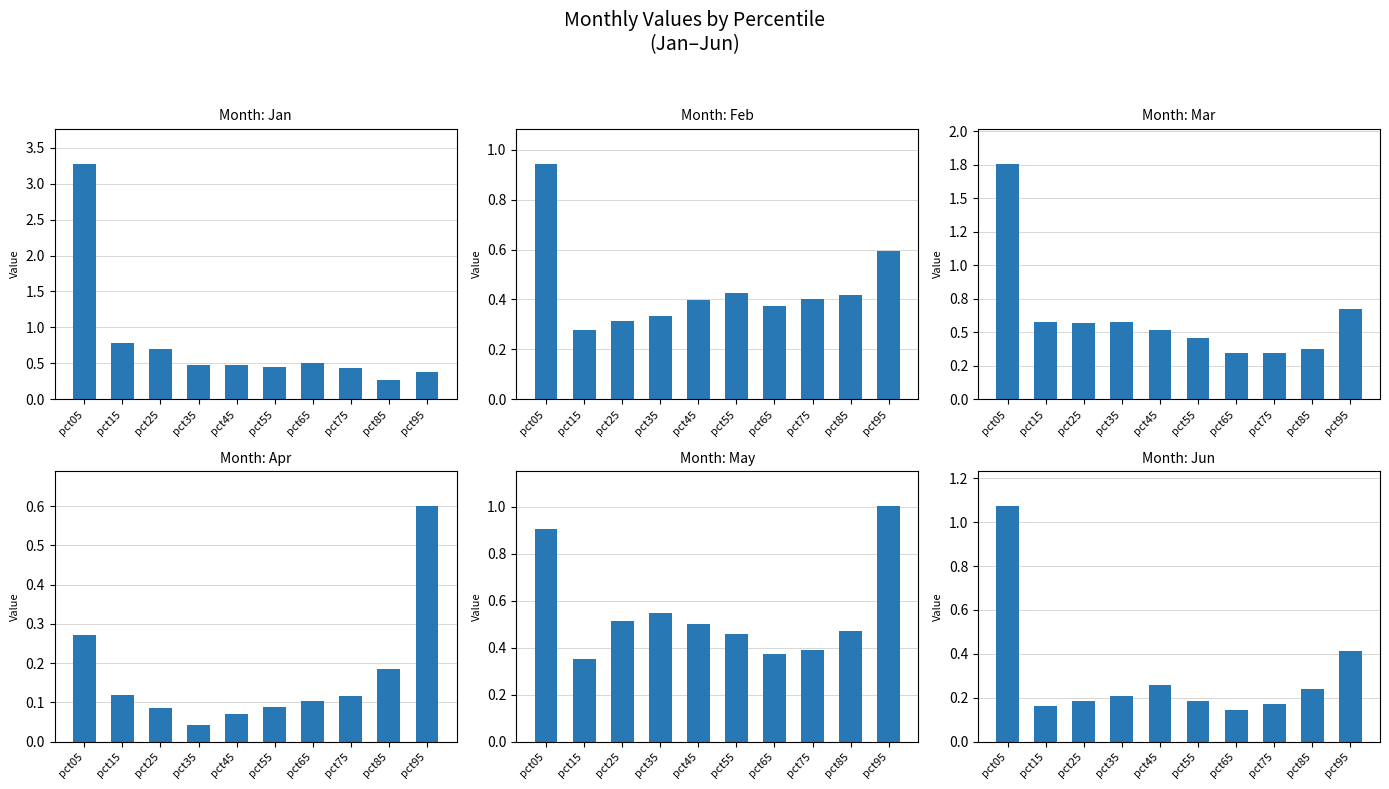

What is the sum of the Jan values at pct95 and pct25?

1.1